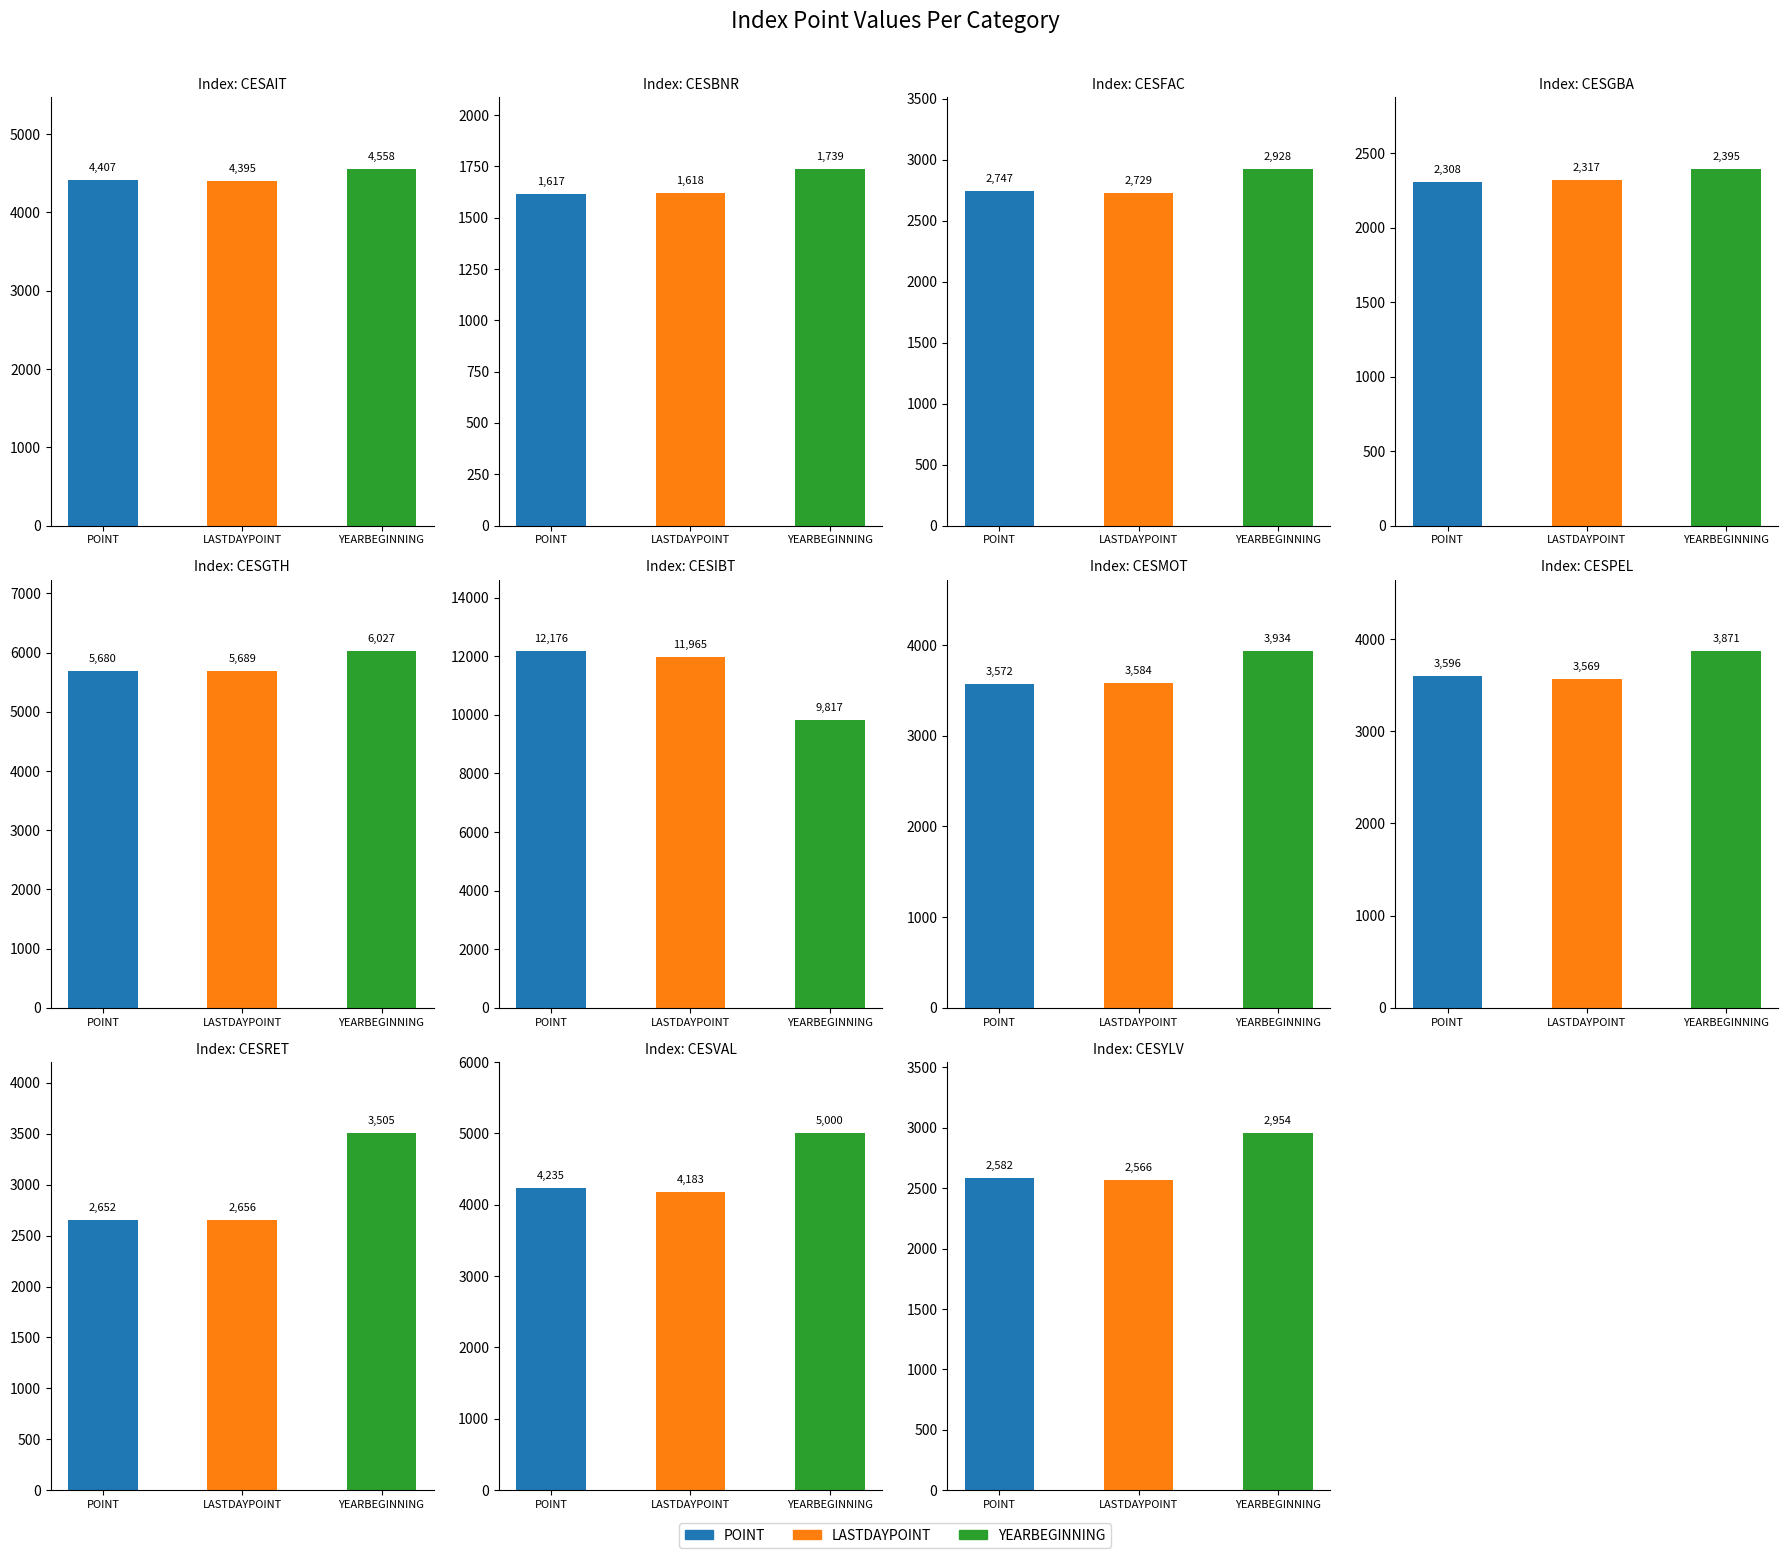

The value of LASTDAYPOINT at CESGTH is 5688.7. True or false?

True